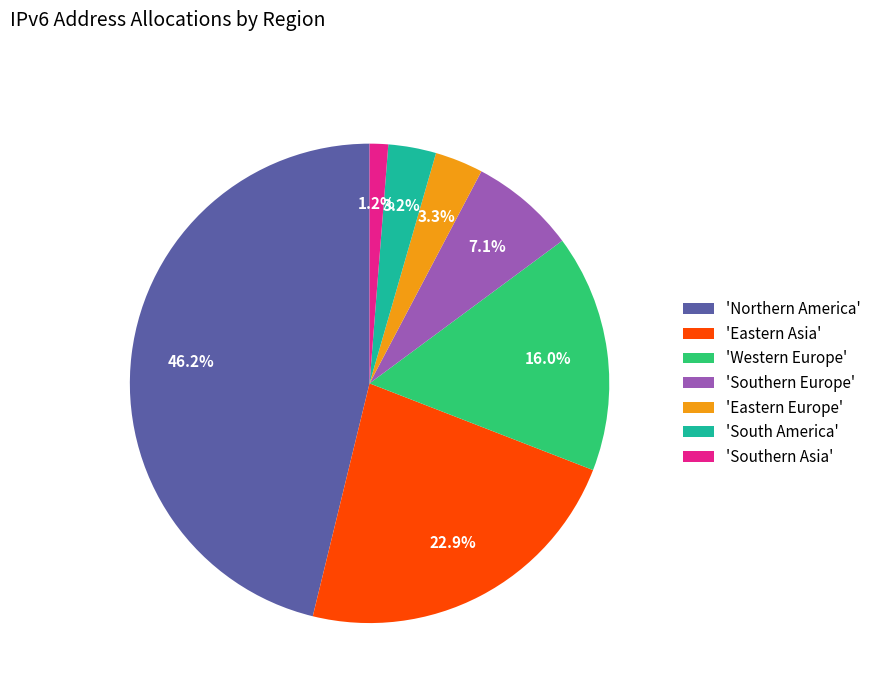

Count the number of slices in the pie.

7